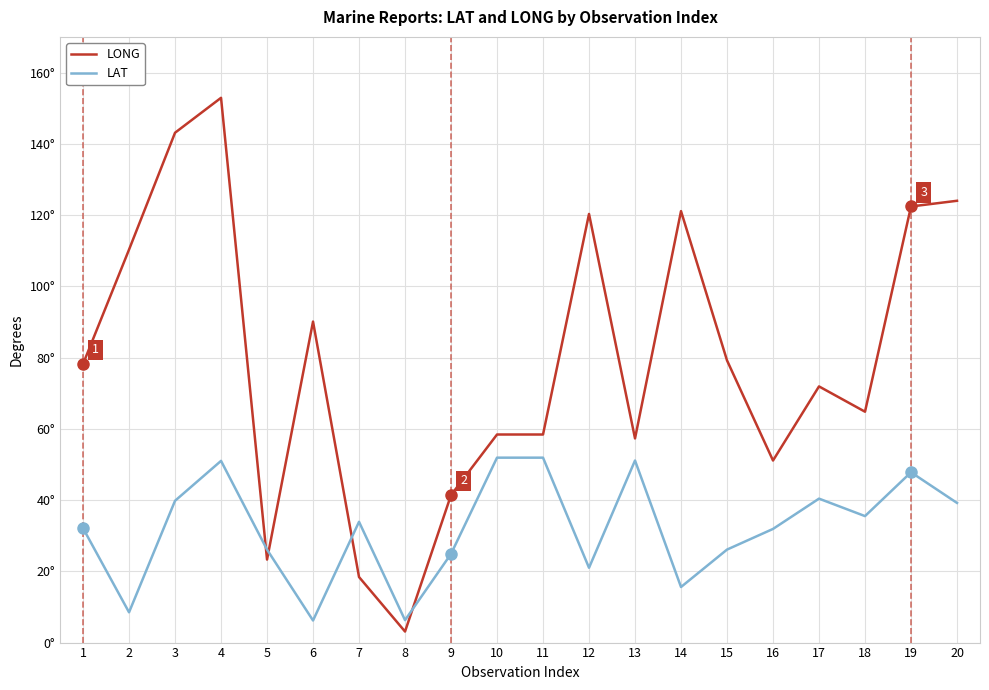

In LAT, how many points are lower than both neighbors (excluding endpoints)?

6